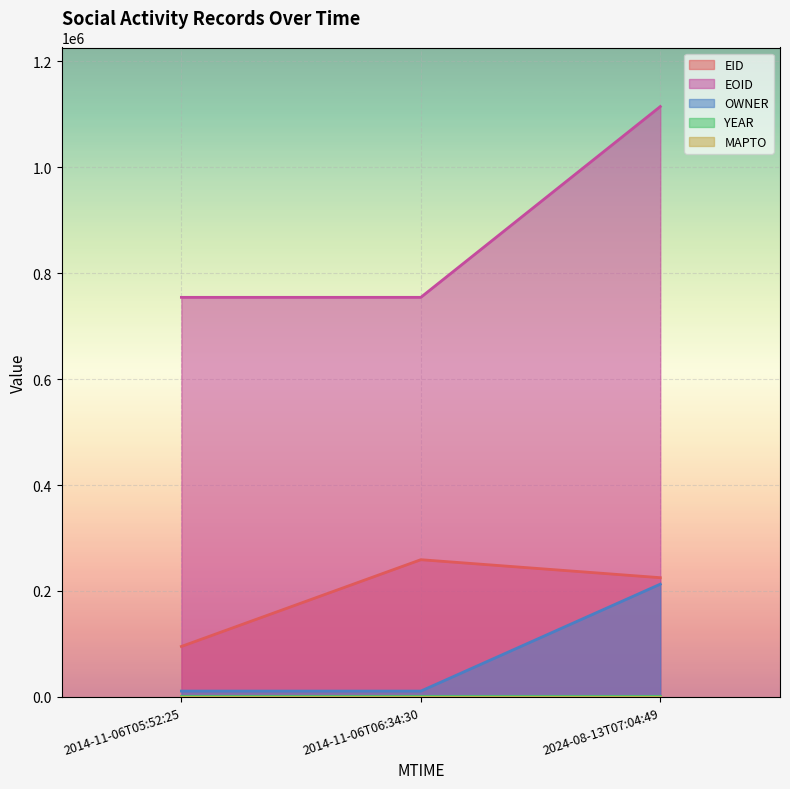

What is the average value of the EID series?

193172